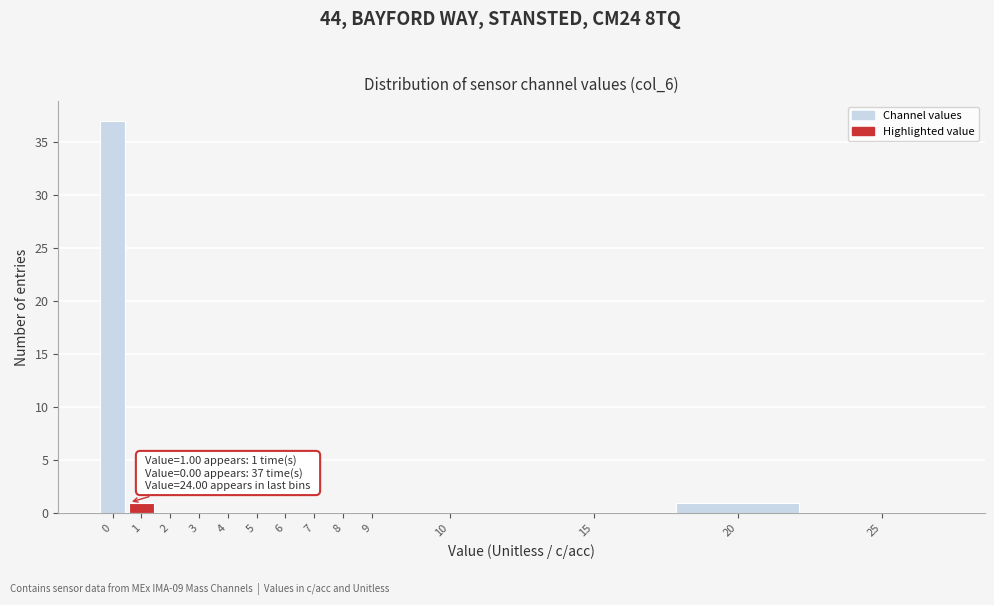

Reading left to right, transcribe all the data shown in this chart.

0=37	1=1	2=0	3=0	4=0	5=0	6=0	7=0	8=0	9=0	10=0	15=0	20=1	25=0